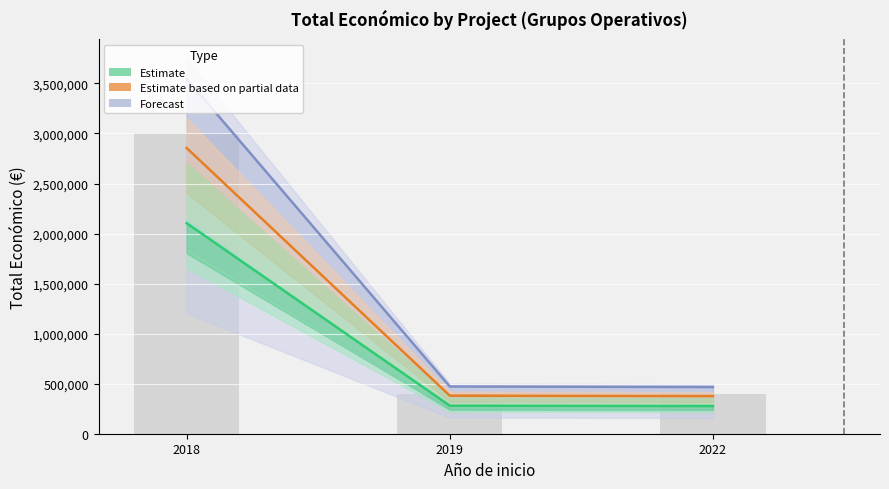

Where is Estimate nearest to the value 1190109?

2019